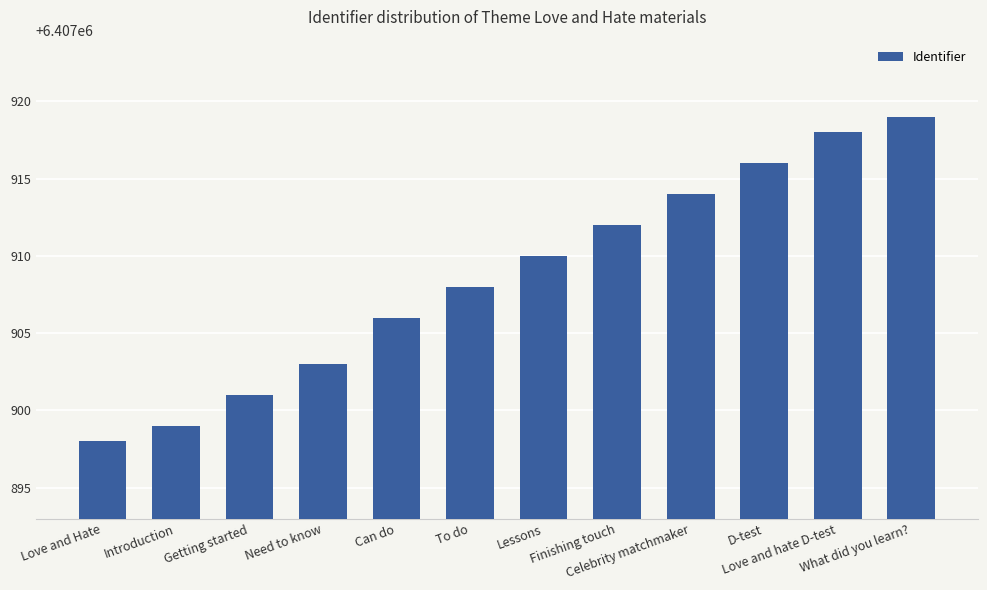

What is the value of the 3rd bar from the left?

6407901